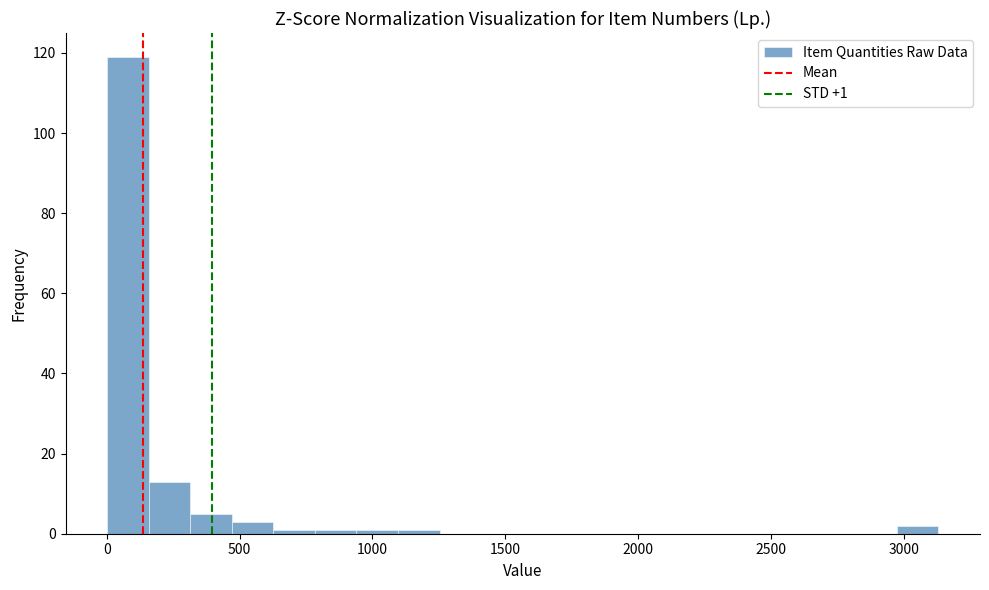

Read against the x-axis, roughly where is the centre of the tallest bar?

100